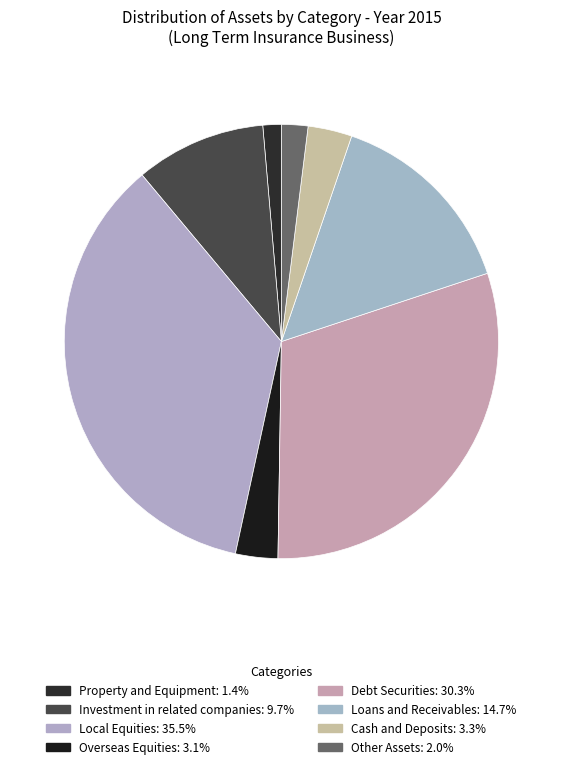

How many segments does this pie chart have?

8